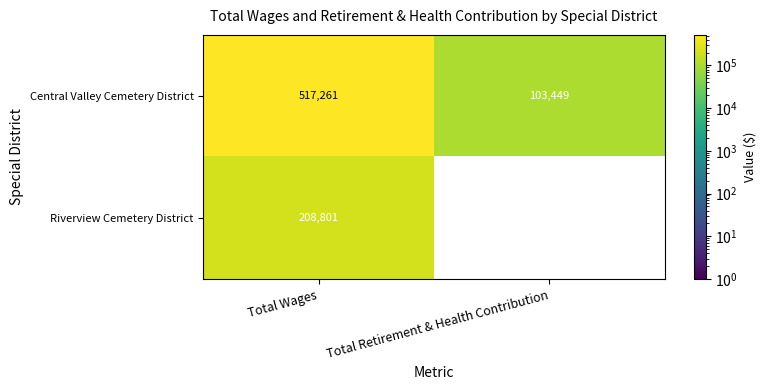

How many values in the Central Valley Cemetery District series are below 517261?

1